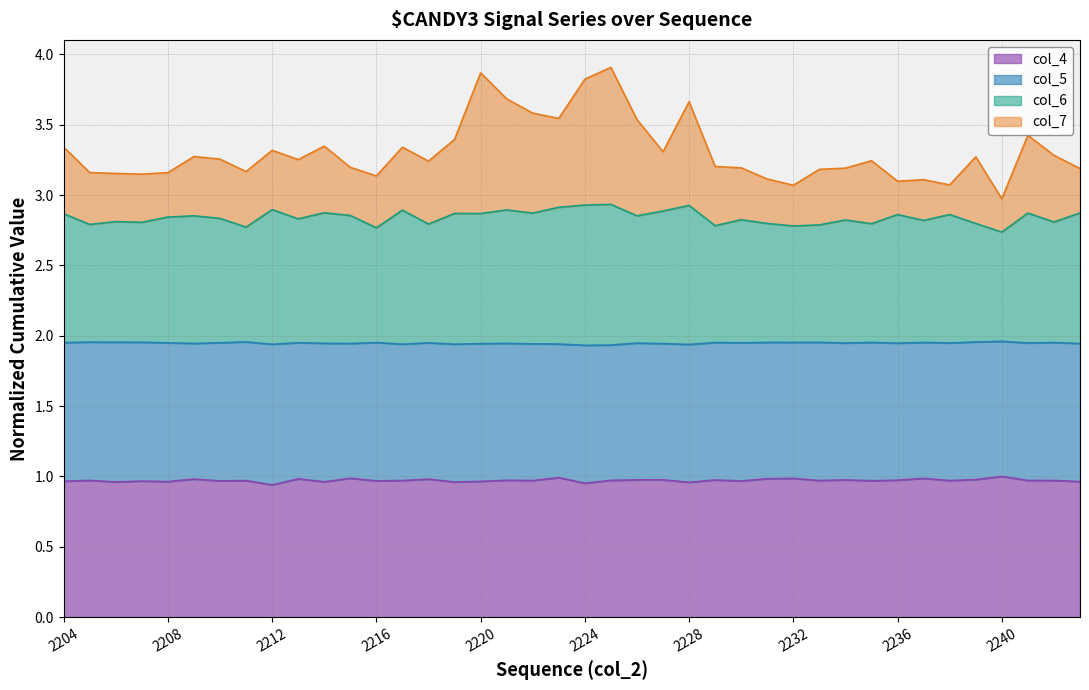

The value of col_6 at 2231 is 2.8. True or false?

True